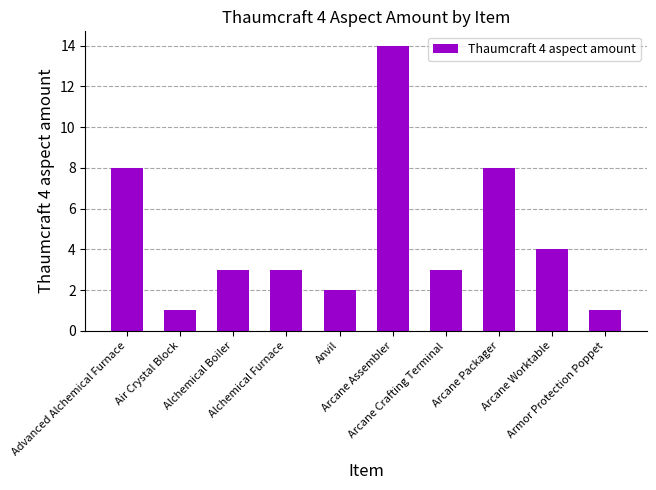

Reading right to left, list all the values displayed in this chart.

1	4	8	3	14	2	3	3	1	8